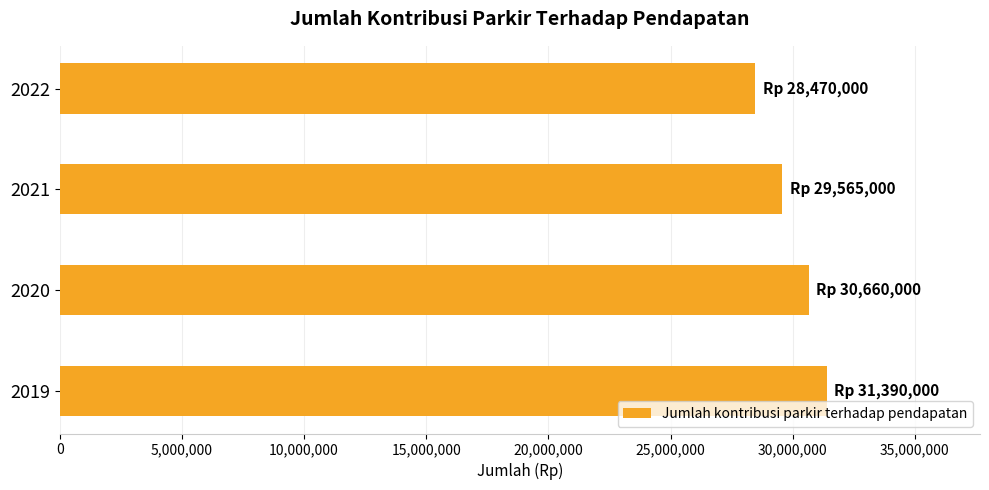

What is the minimum value shown in the chart?

28470000